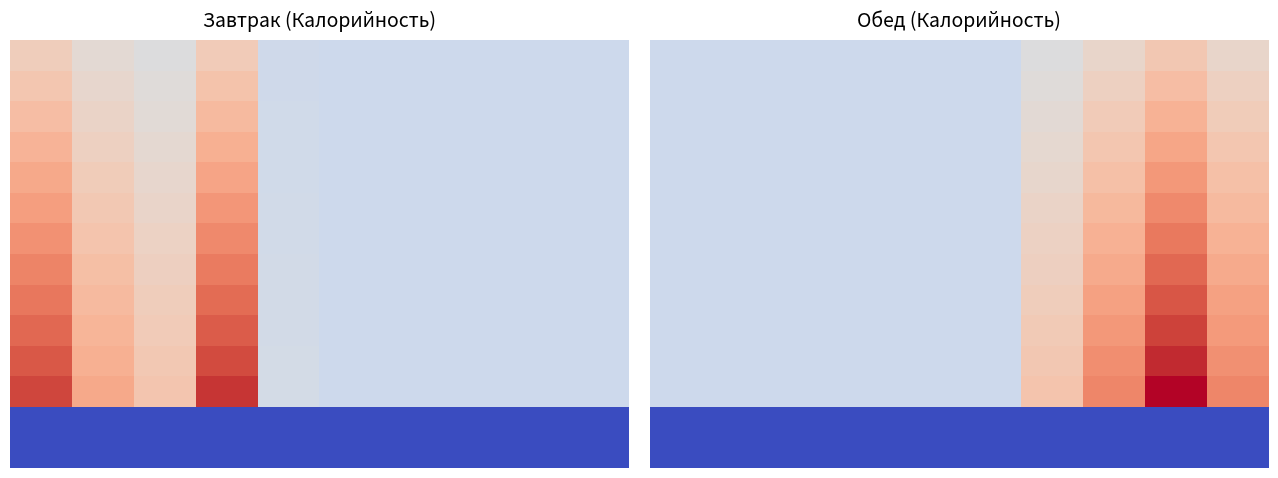

Which has a higher value, 8 or 6?

8